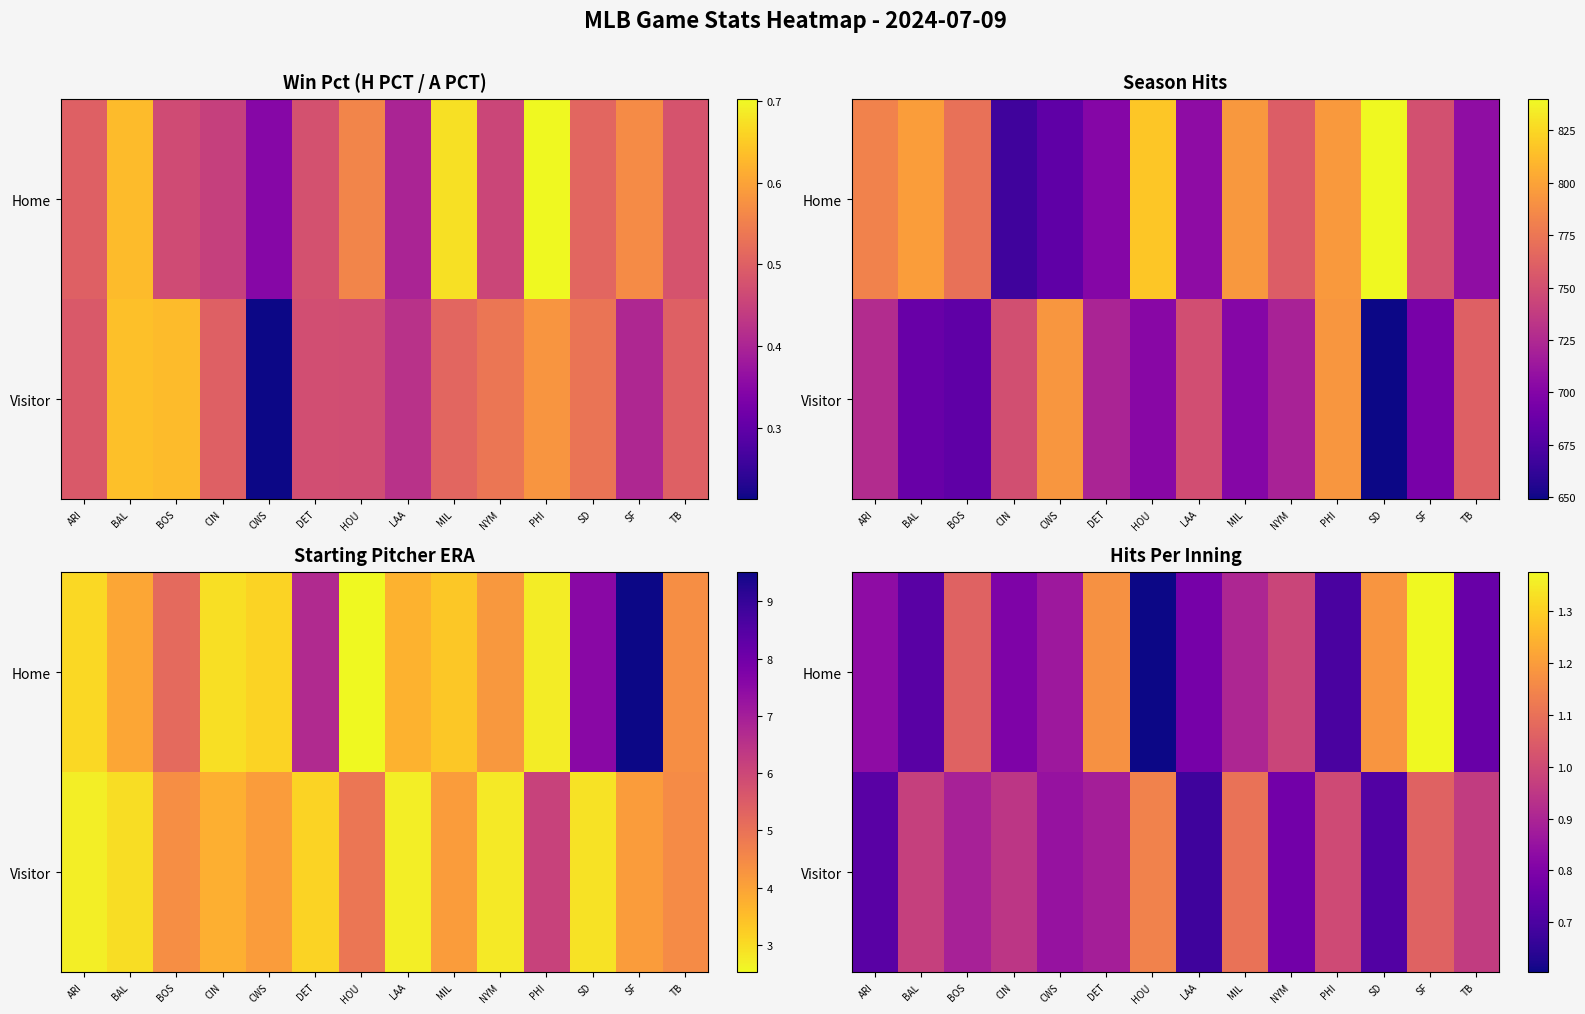

Which label corresponds to the largest value in the chart?

SF